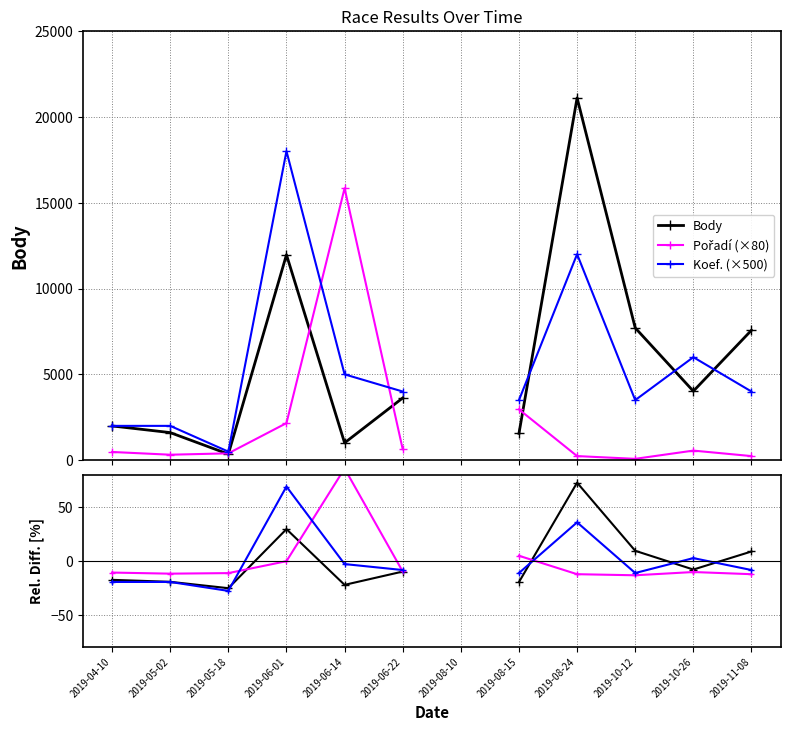

How many lines are shown in the chart?

6